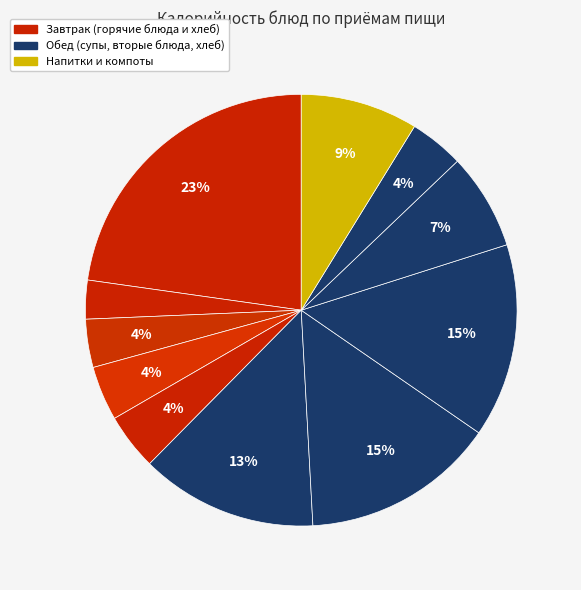

How many segments does this pie chart have?

11